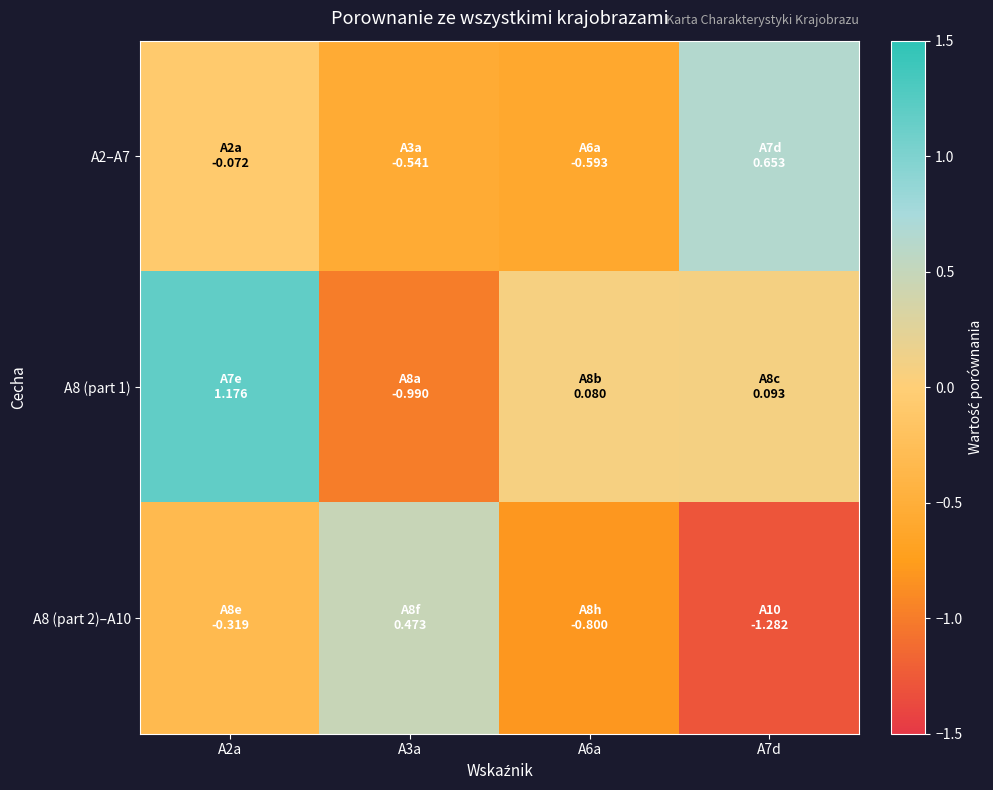

Which has a higher value, A2a or A3a?

A2a